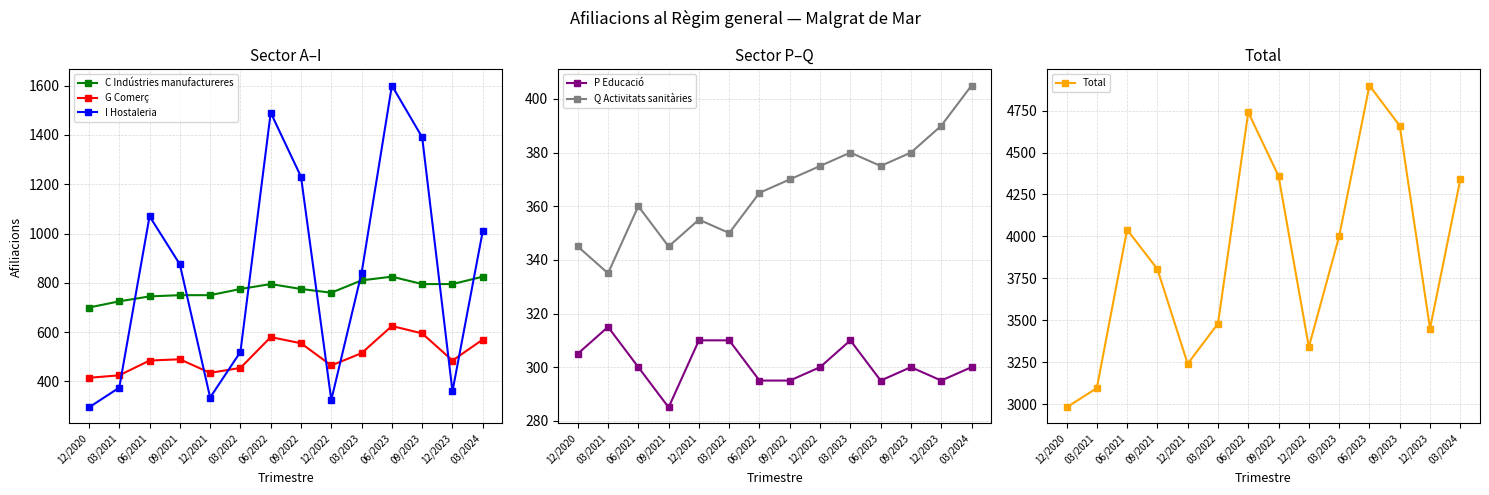

How many data points in Q Activitats sanitàries are above 370?

6